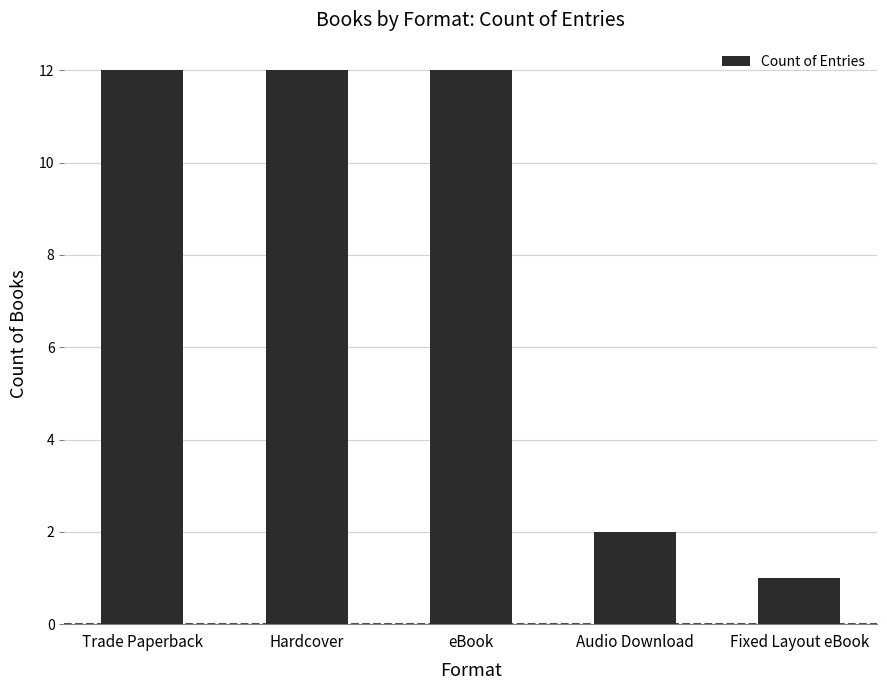

Are the bars grouped side by side (vs. stacked)?

No